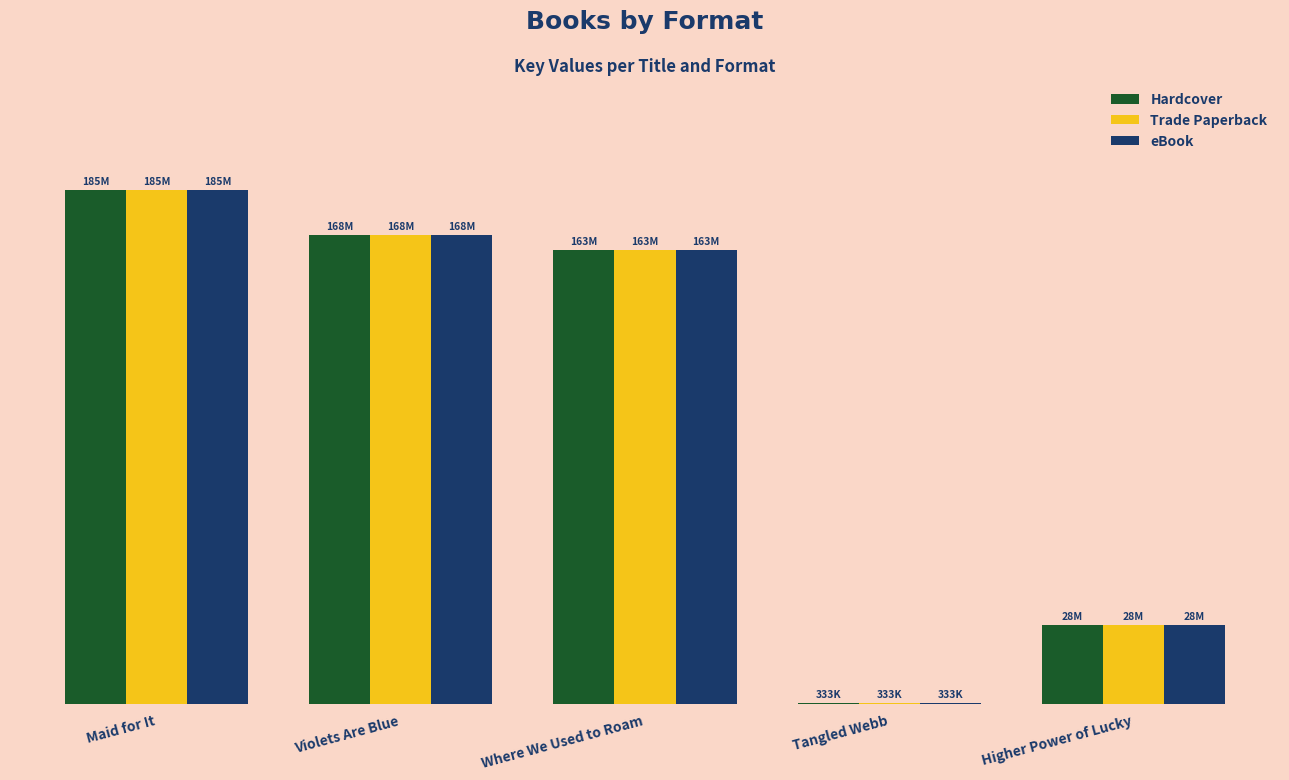

Are the bars grouped side by side (vs. stacked)?

Yes